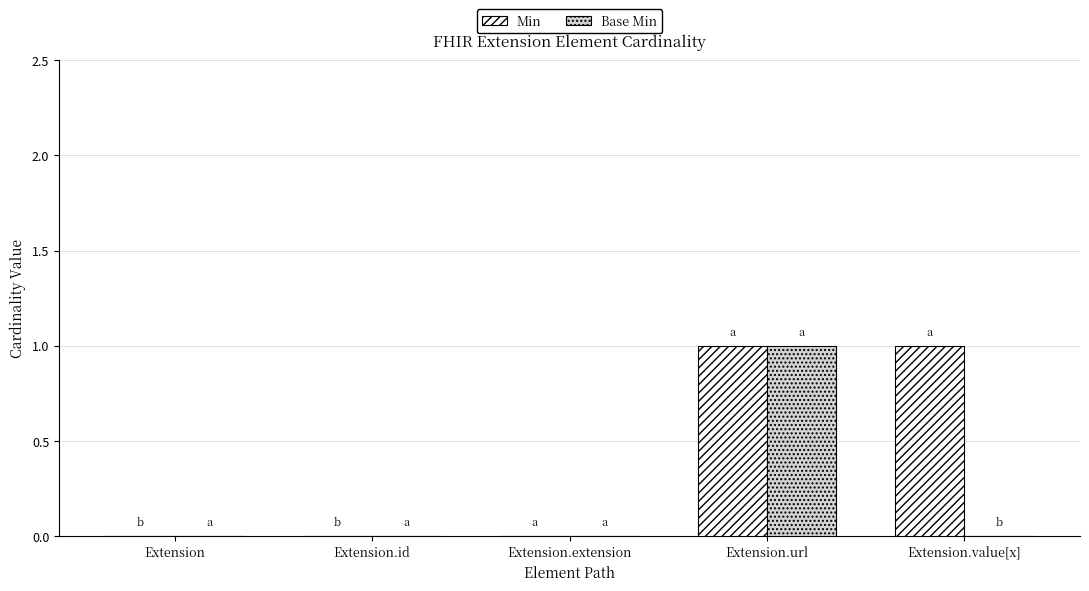

Is the value of Base Min at Extension greater than the value of Min at Extension.url?

No